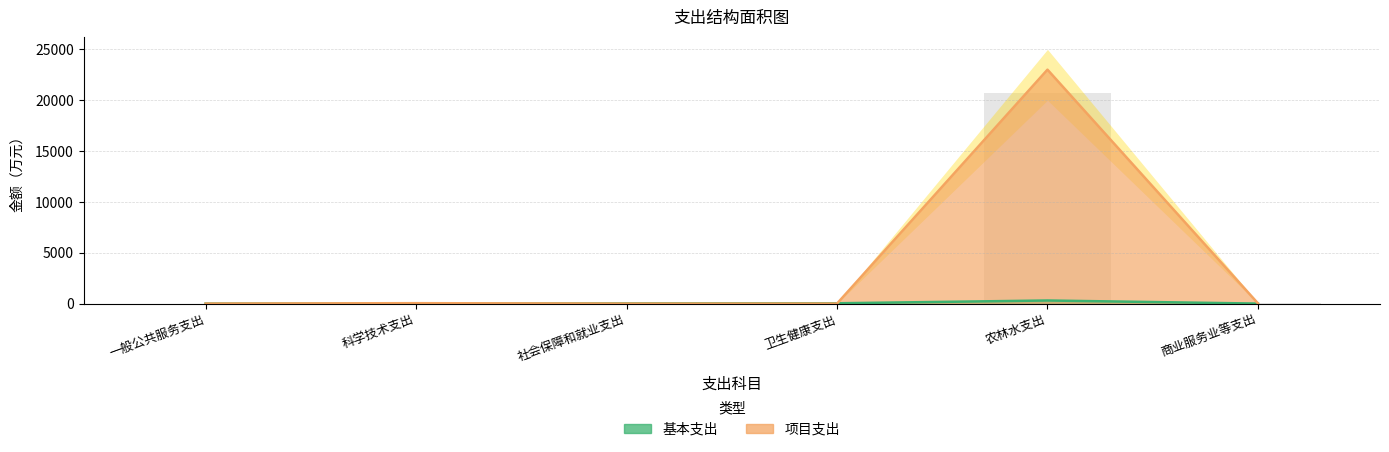

Reading left to right, transcribe all the data shown in this chart.

基本支出: 一般公共服务支出=4.2	科学技术支出=0.0	社会保障和就业支出=21.4	卫生健康支出=30.5	农林水支出=304.3	商业服务业等支出=0.0
项目支出: 一般公共服务支出=0.6	科学技术支出=40.8	社会保障和就业支出=0.0	卫生健康支出=0.0	农林水支出=23006.8	商业服务业等支出=26.1